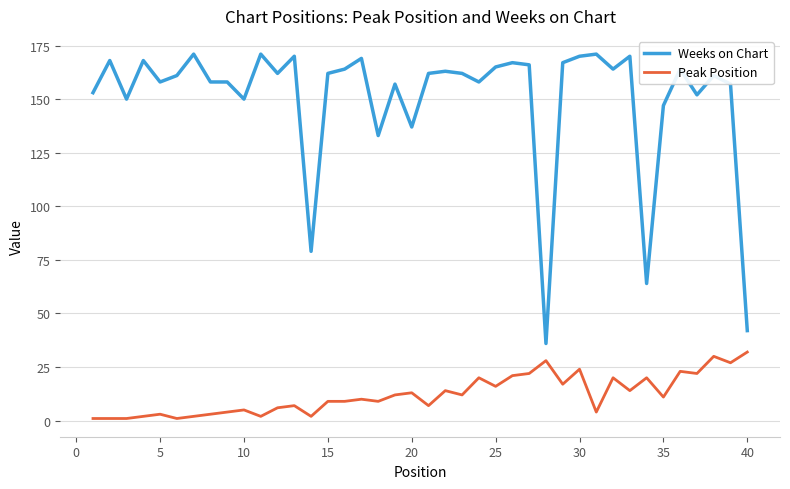

Rank the series by their maximum value, from highest to lowest.

Weeks on Chart, Peak Position